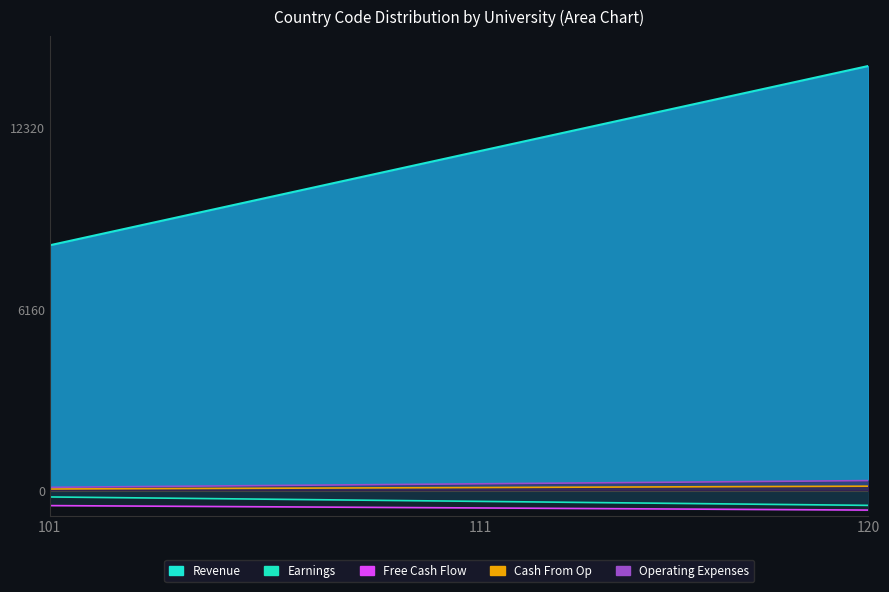

What is the difference between the maximum and minimum values in the Operating Expenses series?

228